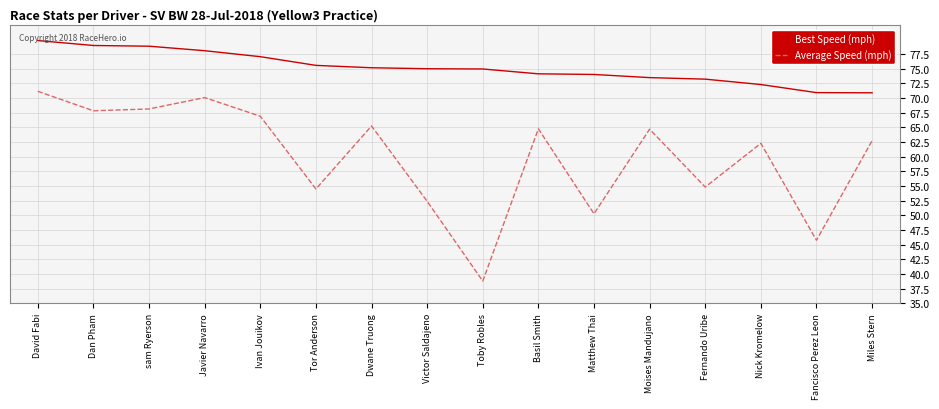

The Average Speed (mph) series shows 67.8 at Dan Pham. True or false?

True